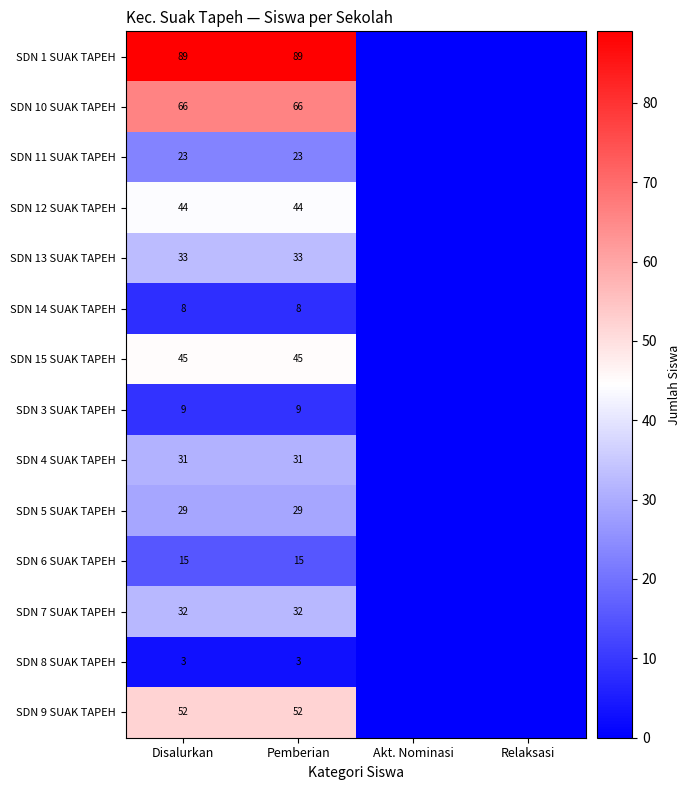

The SDN 11 SUAK TAPEH series shows 23 at Pemberian. True or false?

True